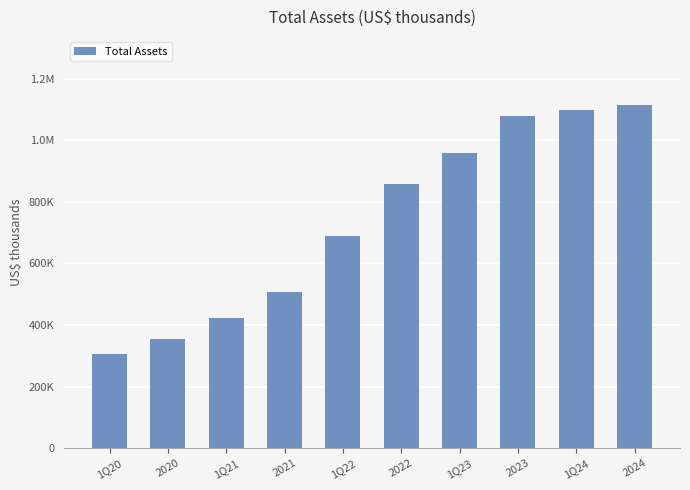

Are the bars horizontal?

No